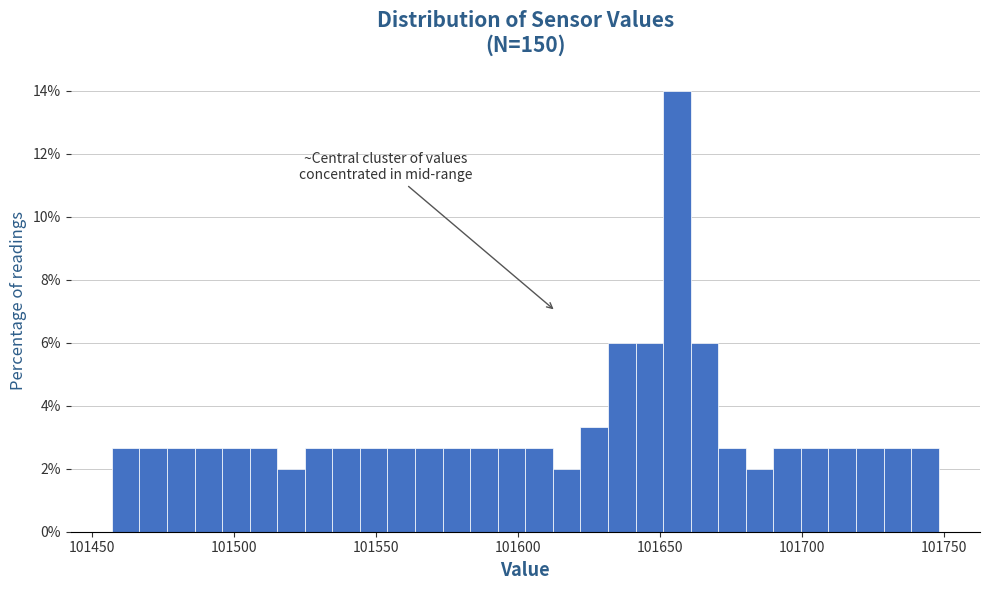

Read against the x-axis, roughly where is the centre of the tallest bar?

101655